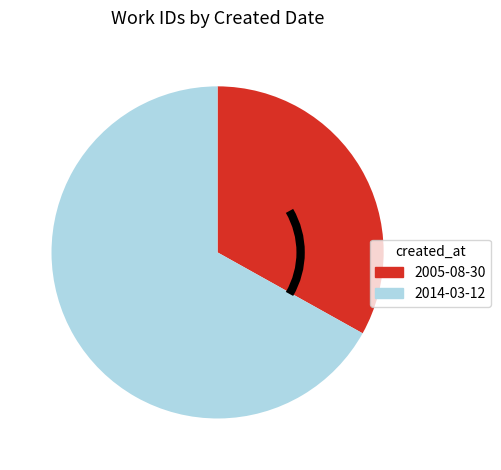

Combined, do 2005-08-30 and 2014-03-12 account for over 50%?

Yes